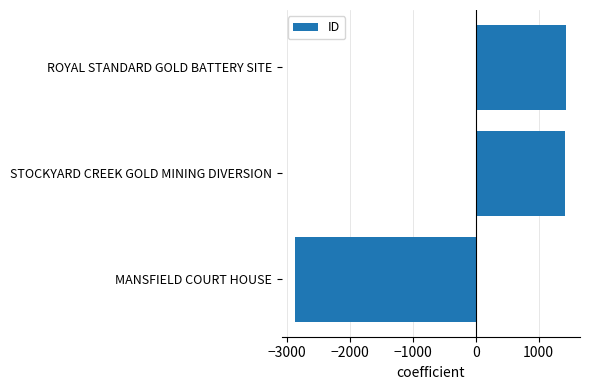

Read the value at STOCKYARD CREEK GOLD MINING DIVERSION.

1424